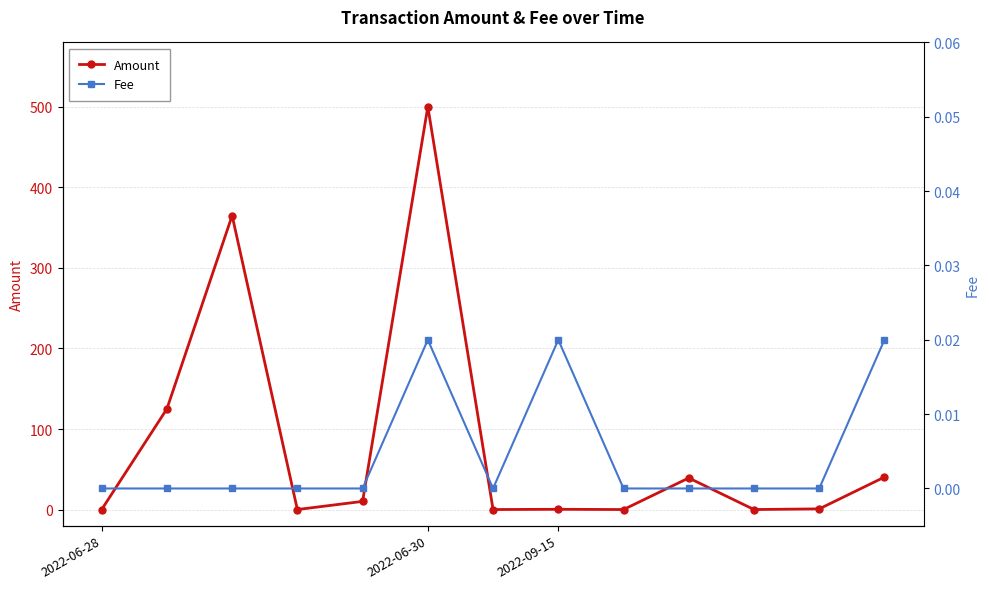

Which series changed the most between 4 and 9?

Amount